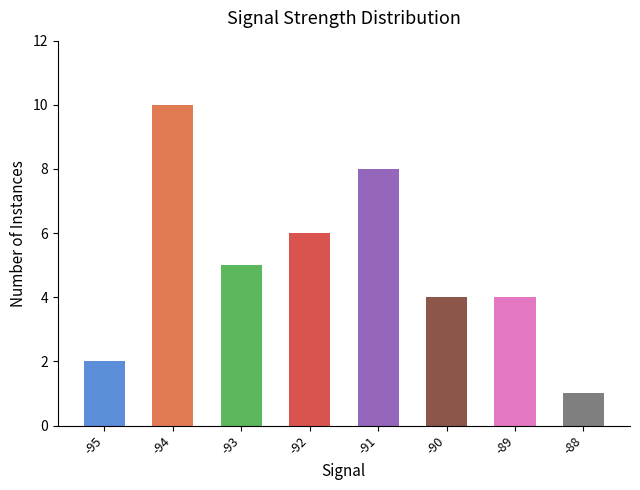

Reading left to right, list all the values displayed in this chart.

2	10	5	6	8	4	4	1